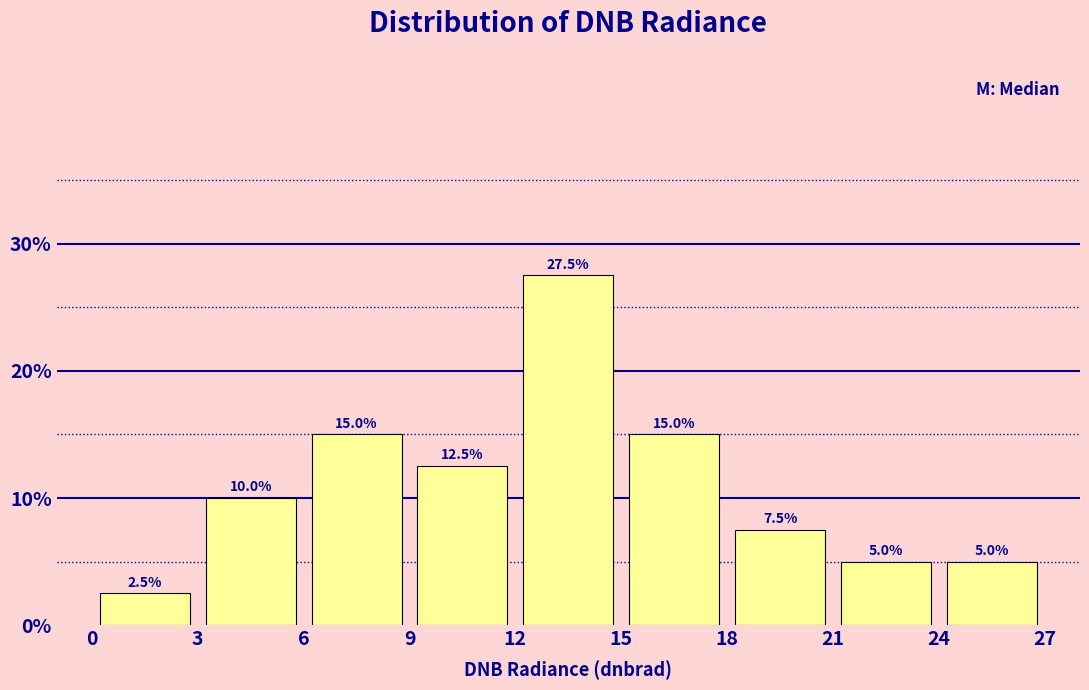

Reading left to right, list every bar in this chart as the range it spans on the x-axis followed by its height.

0 to 3: 2.5
3 to 6: 10.0
6 to 9: 15.0
9 to 12: 12.5
12 to 15: 27.5
15 to 18: 15.0
18 to 21: 7.5
21 to 24: 5.0
24 to 27: 5.0